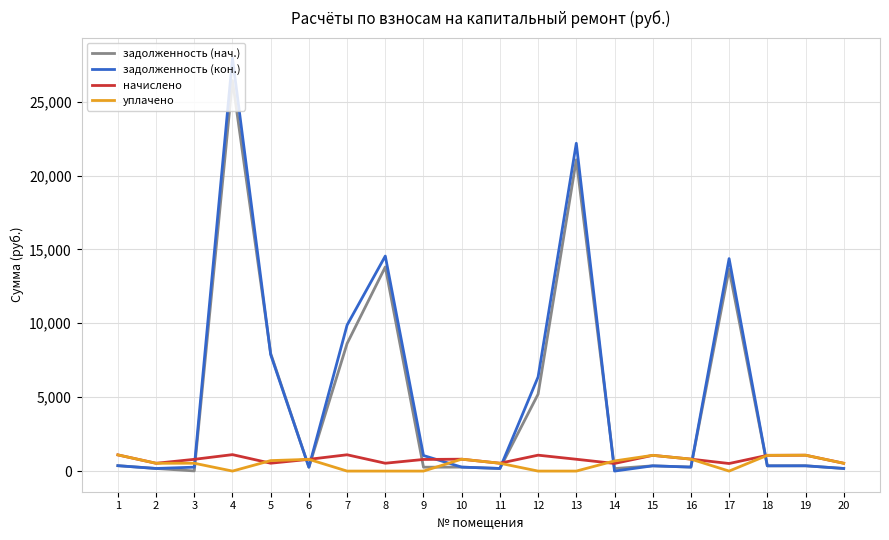

At how many categories does at least one series exceed 390?

20